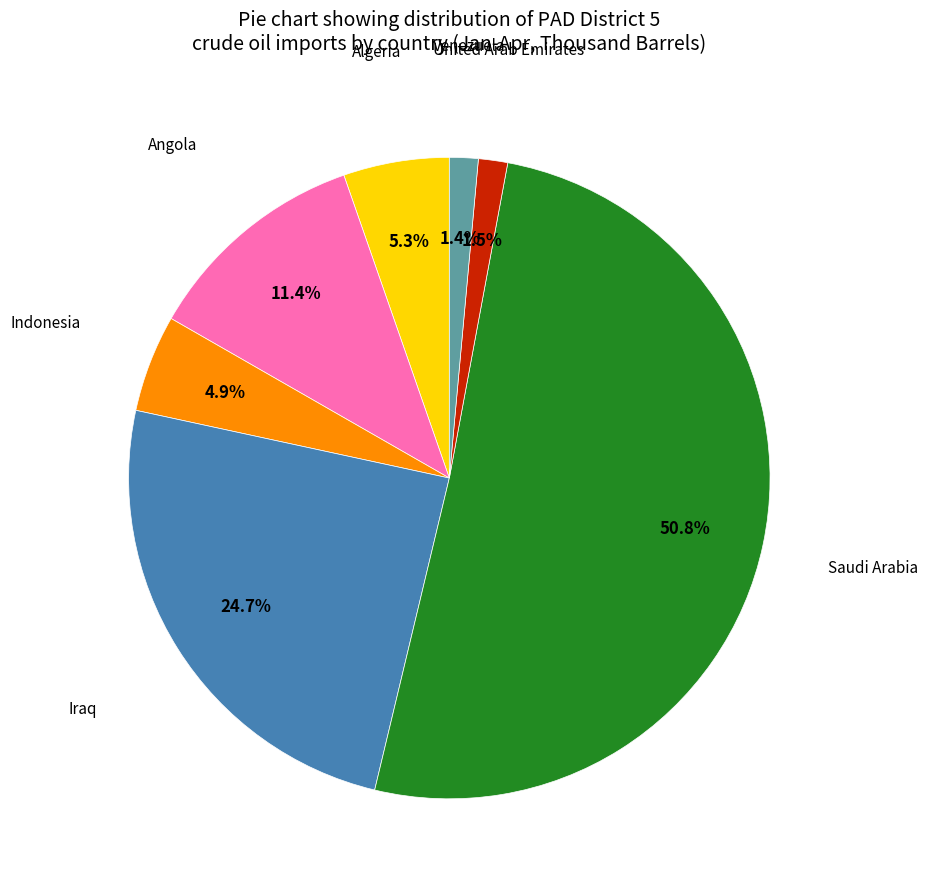

Is there a majority slice in this chart?

Yes